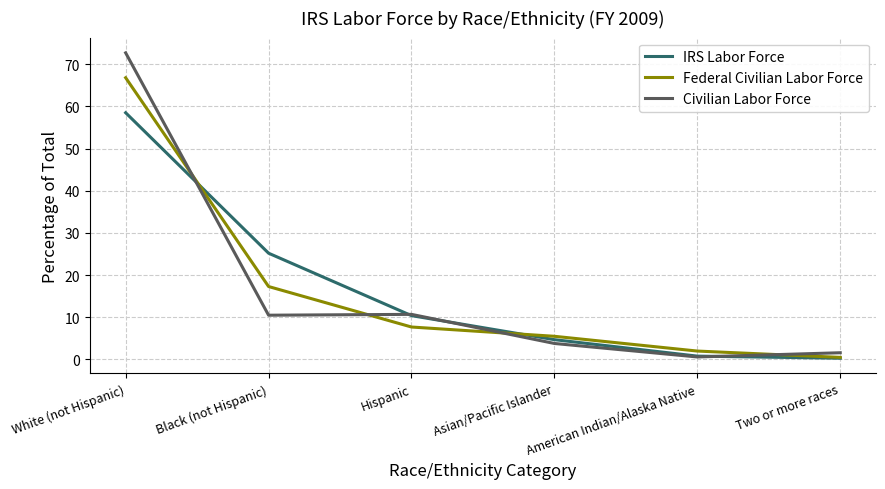

At which category does Civilian Labor Force reach its first local peak?

Hispanic